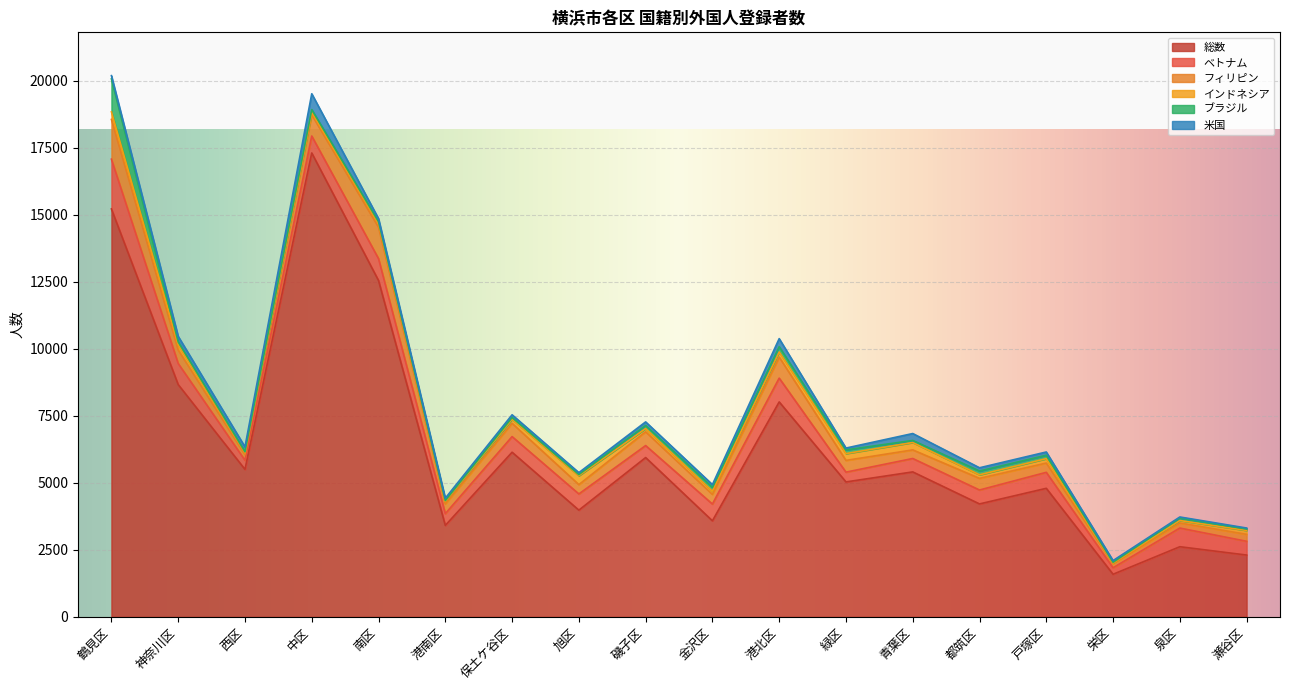

What is the maximum value shown in the chart?

17301